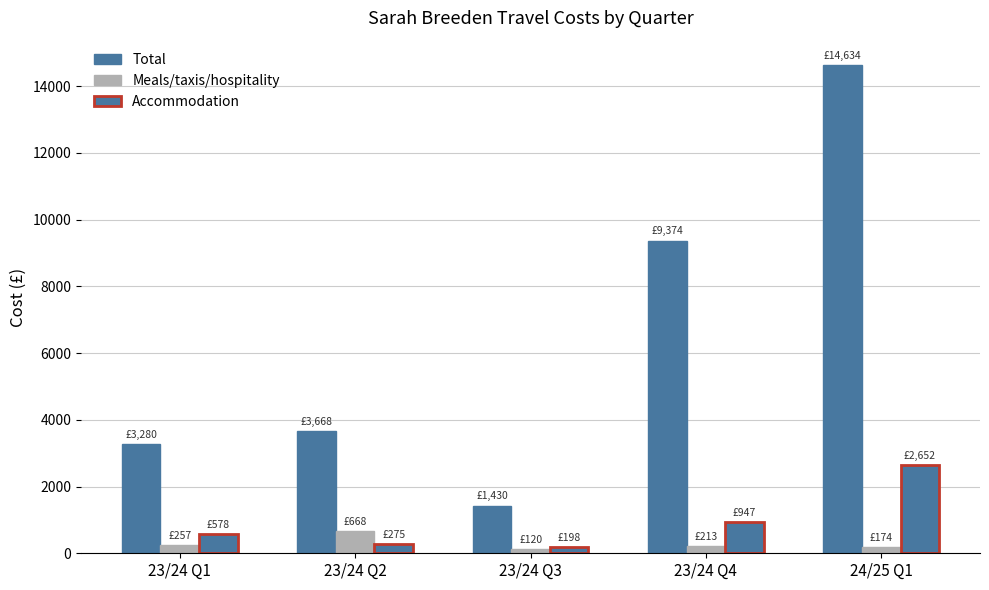

What is the difference between the maximum and minimum values in the Meals/taxis/hospitality series?

548.5